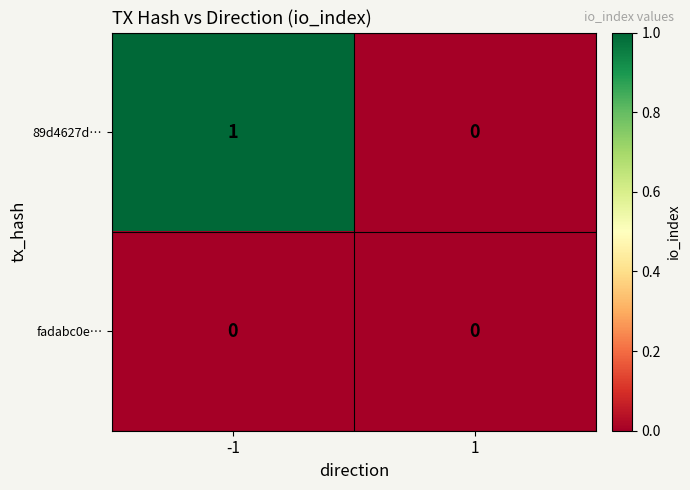

At which category is the sum across all series the highest?

-1